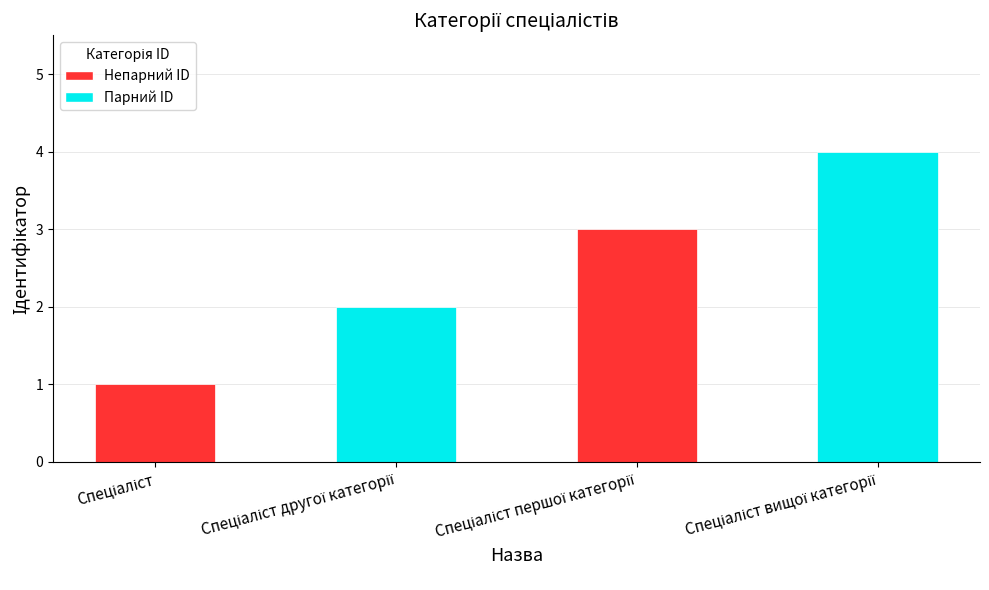

How many series are shown in this chart?

1